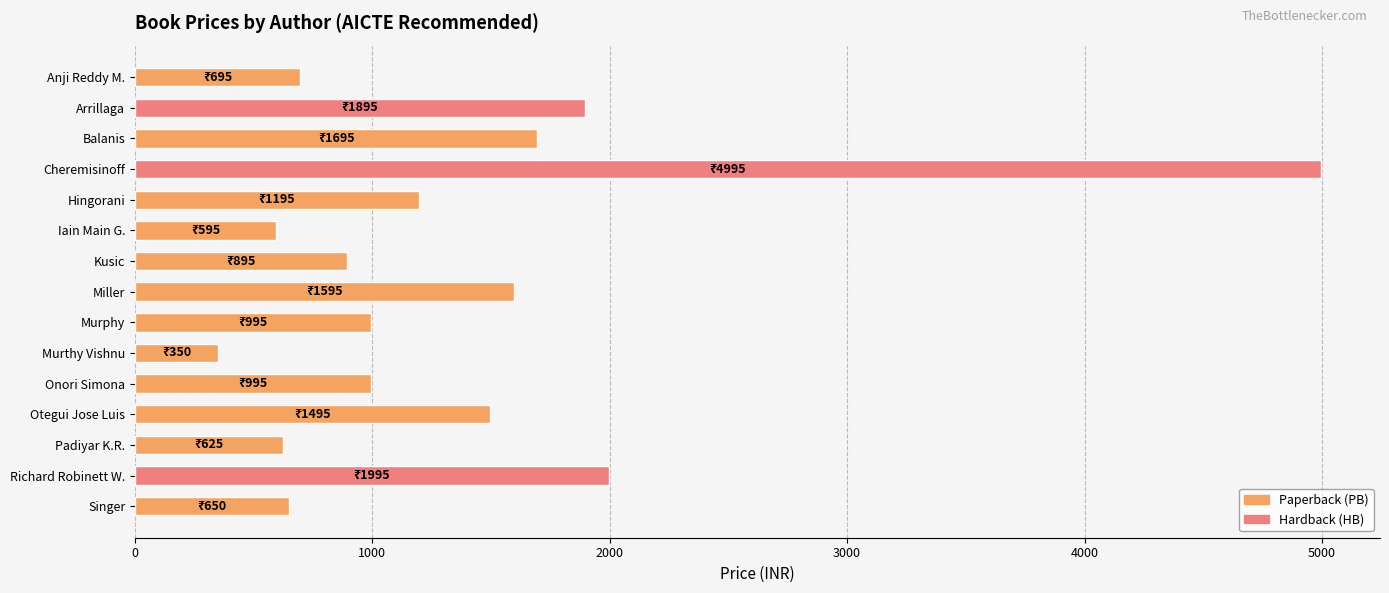

Read the value at Iain Main G..

595